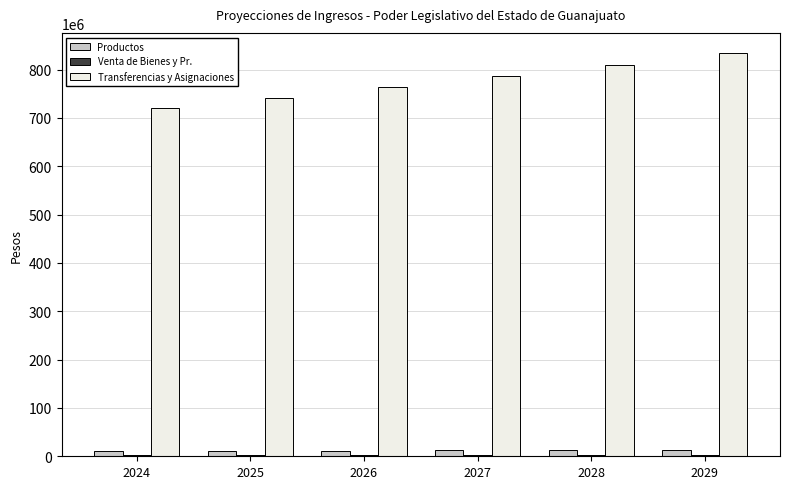

Which series has the largest total across all categories?

Transferencias y Asignaciones